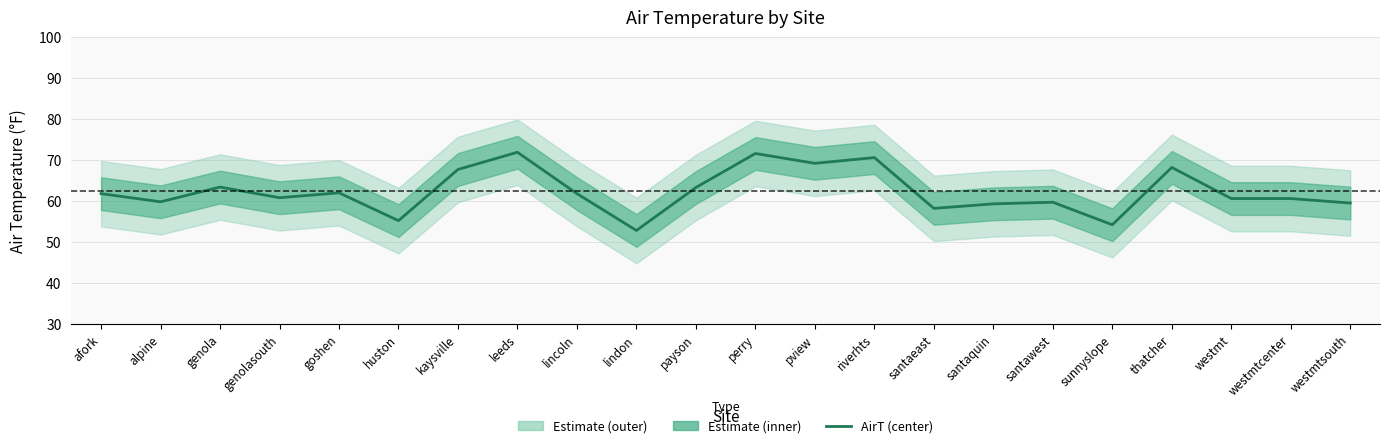

True or false: the data shows 59.3 at santaquin.

True